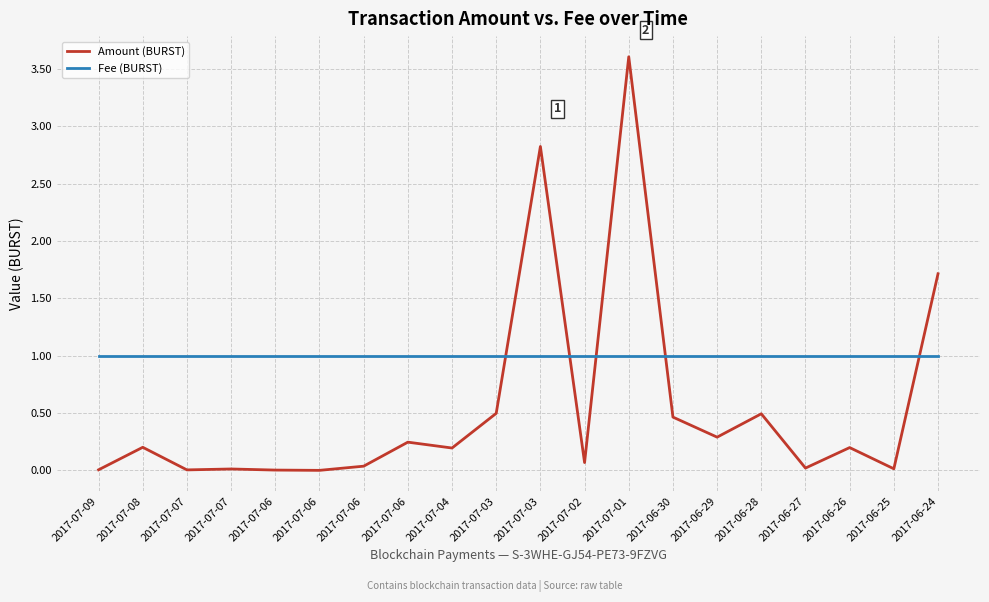

Which category has the lowest value in the Amount (BURST) series?

2017-07-06